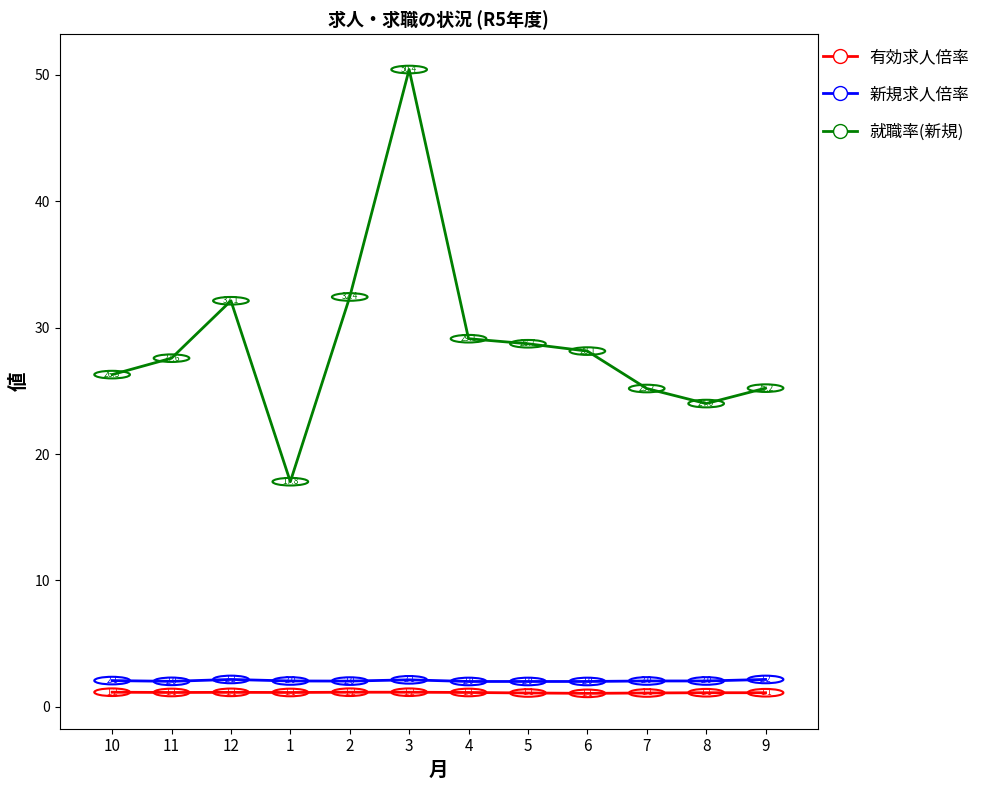

Rank the series at 2 from lowest to highest value.

有効求人倍率, 新規求人倍率, 就職率(新規)